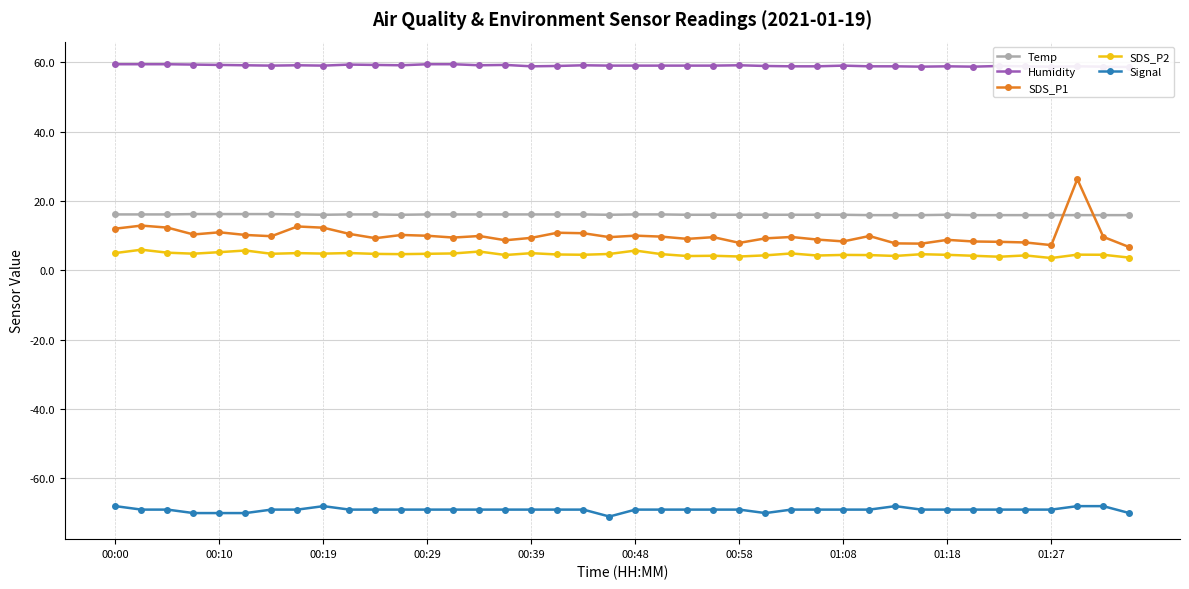

At which category does the chart reach its minimum across all series?

19